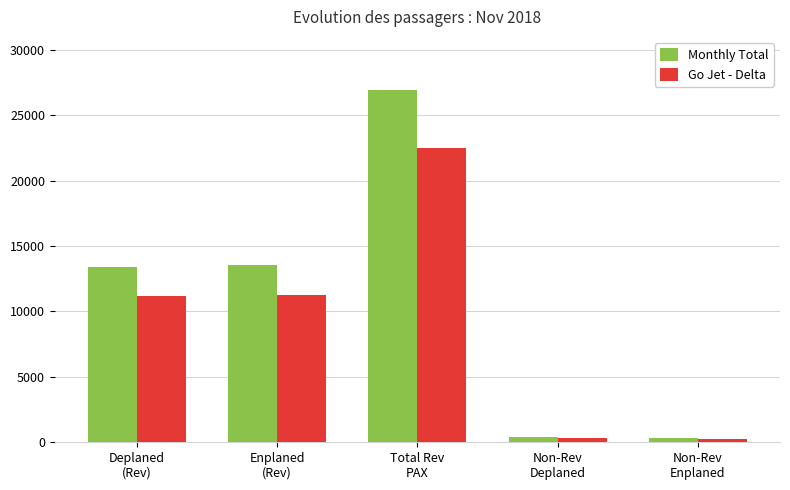

What position from the right is Enplaned
(Rev)?

4